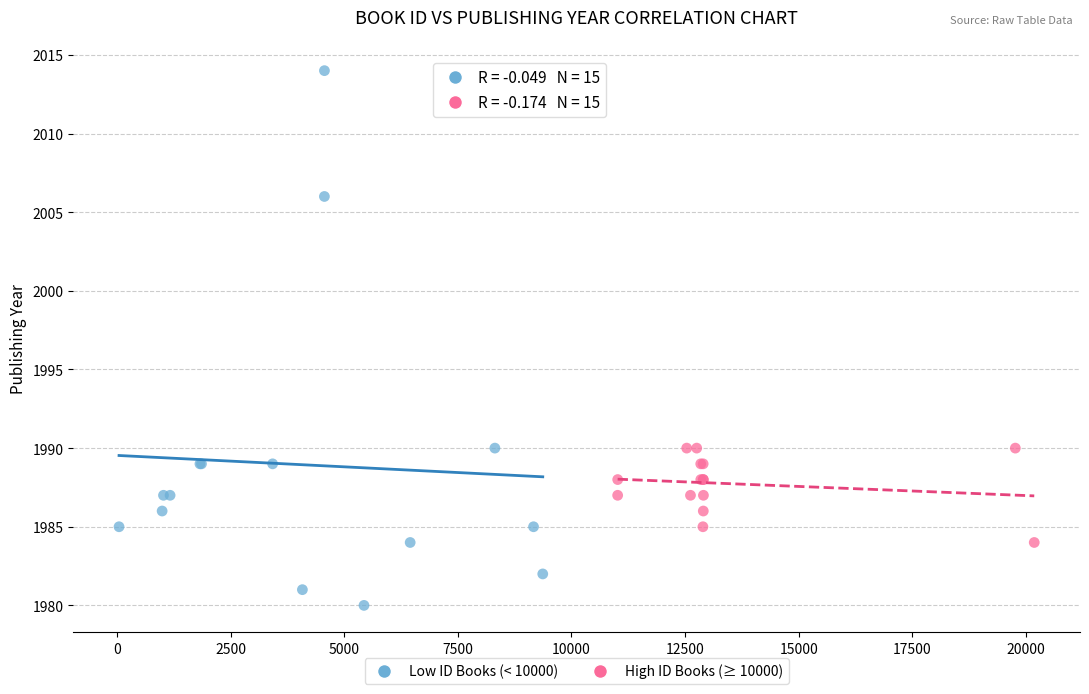

Which series contains the lowest Y value?

Low ID Books (< 10000)